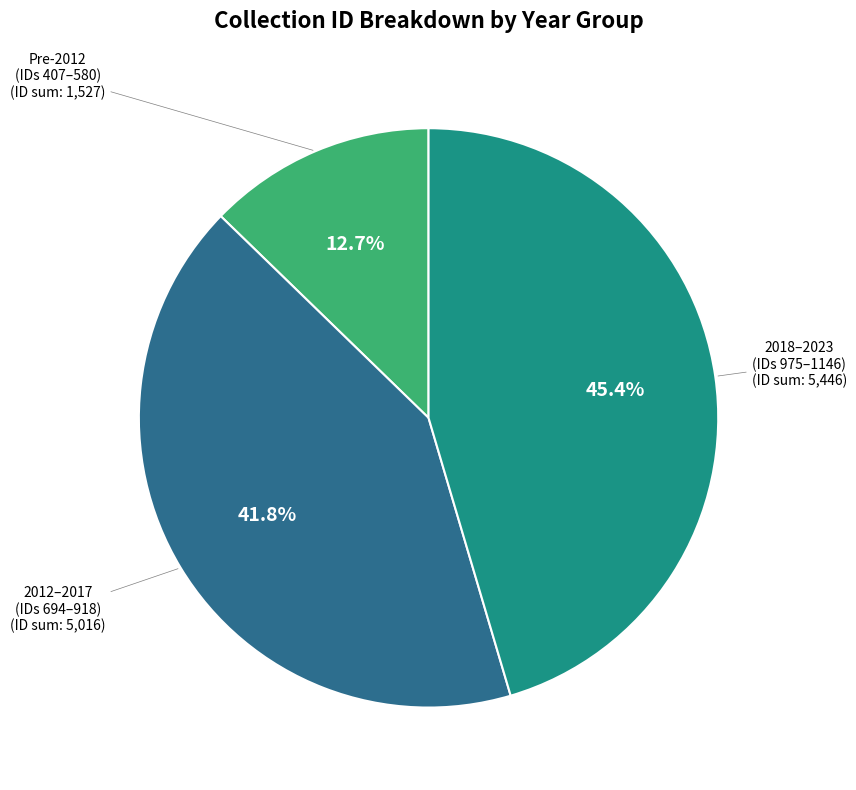

Is there any slice that represents more than half of the pie?

No